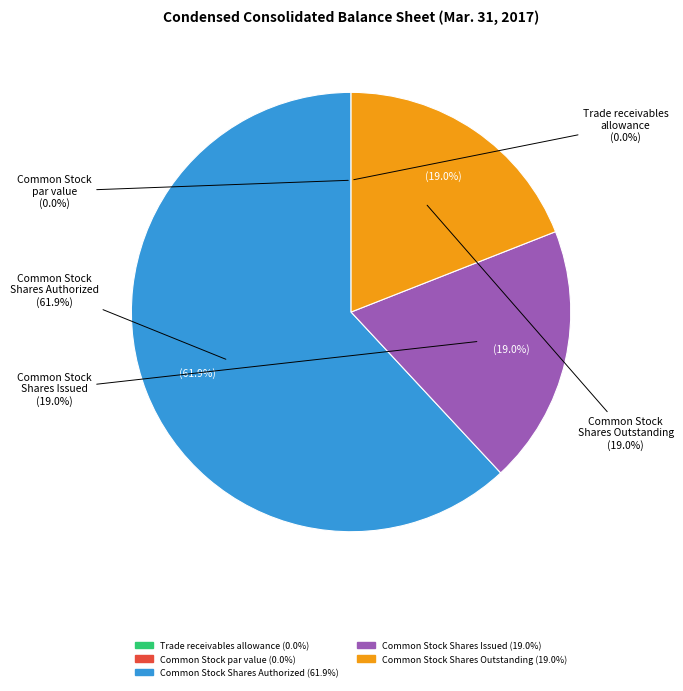

What is the ratio of the value at Common Stock, Shares, Issued to the value at Trade receivables, allowance for doubtful accounts?

2907.0